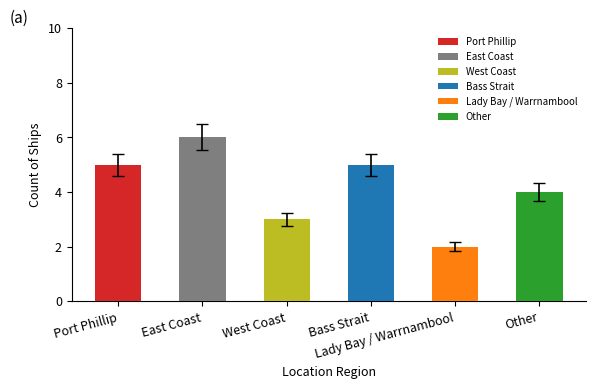

What is the difference between the second highest and minimum values?

3